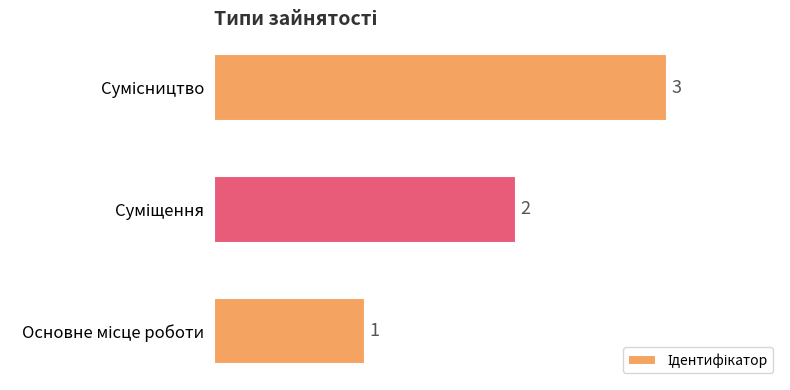

Count the values in the range 1 to 3.

3